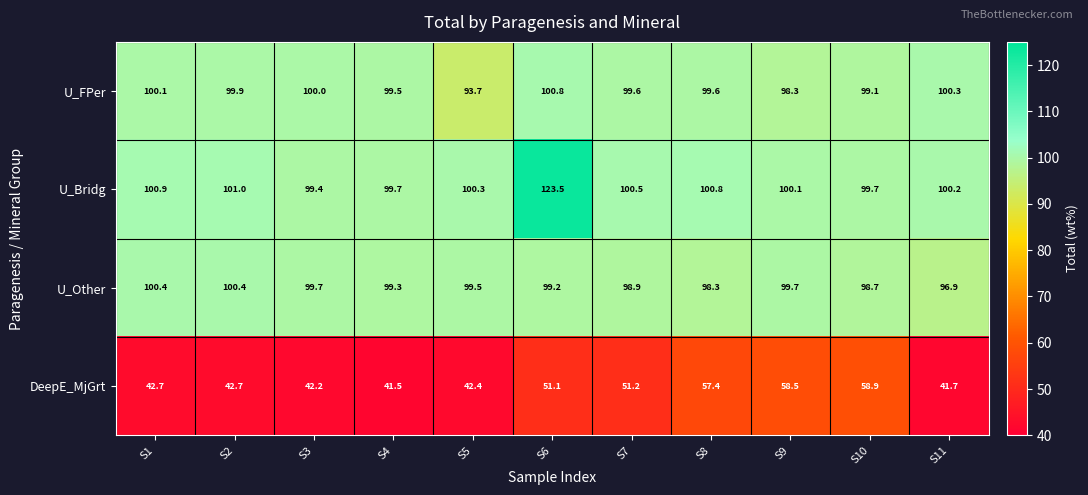

What is the total value across all series at S4?

340.0